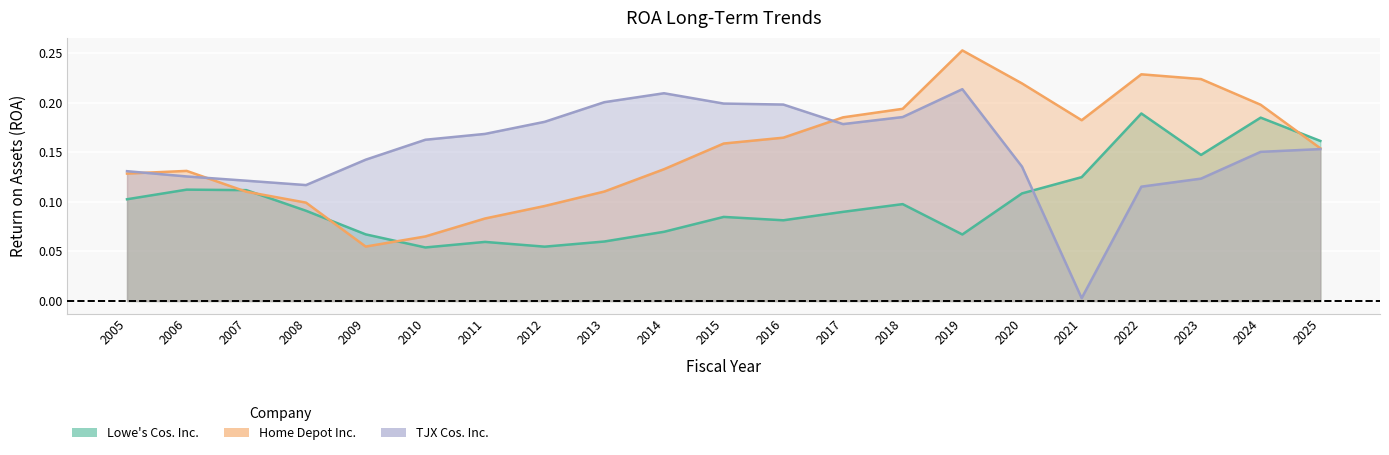

Which series ends up on top after the final intersection of TJX Cos. Inc. and Lowe's Cos. Inc.?

Lowe's Cos. Inc.